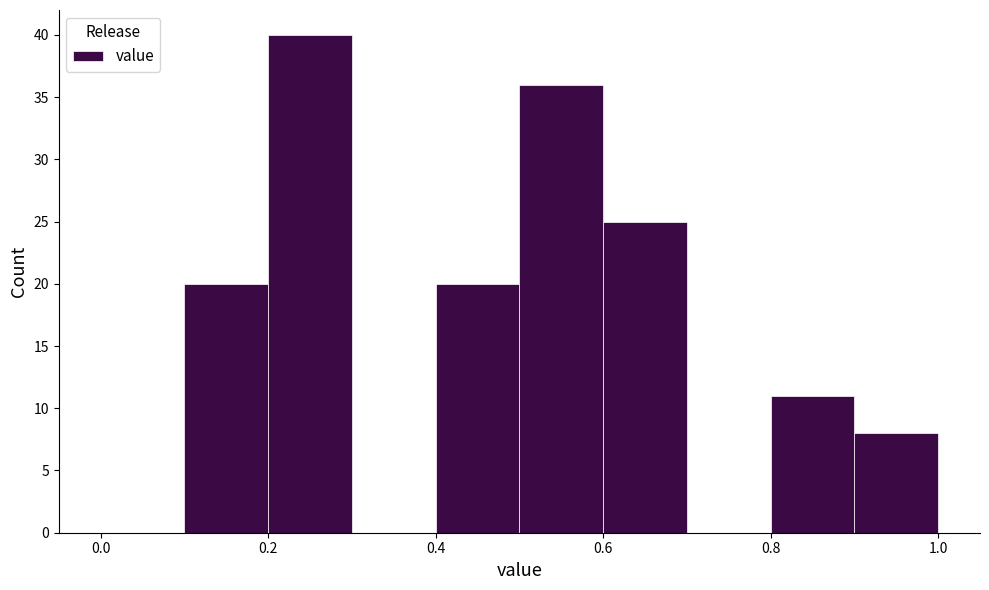

Reading left to right, list every bar in this chart as the range it spans on the x-axis followed by its height. The values are not printed on the chart, so give them approximately, as read against the axis.

0.0 to 0.1: 0
0.1 to 0.2: 20
0.2 to 0.3: 40
0.3 to 0.4: 0
0.4 to 0.5: 20
0.5 to 0.6: 36
0.6 to 0.7: 25
0.7 to 0.8: 0
0.8 to 0.9: 11
0.9 to 1.0: 8